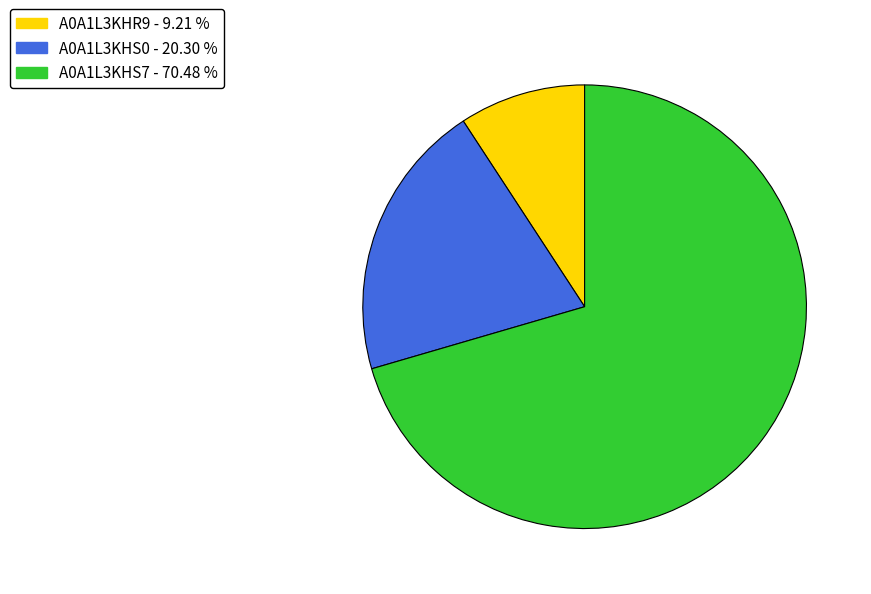

Which slice is the smallest?

A0A1L3KHR9